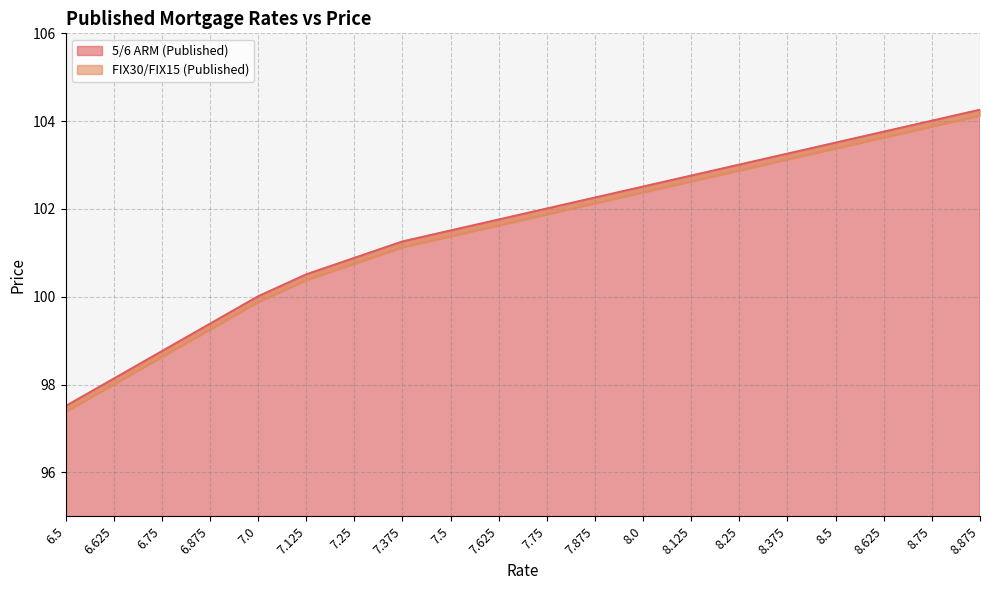

Reading right to left, list all the values displayed in this chart.

5/6 ARM (Published): 8.875=104.3	8.75=104.0	8.625=103.8	8.5=103.5	8.375=103.3	8.25=103.0	8.125=102.8	8.0=102.5	7.875=102.3	7.75=102.0	7.625=101.8	7.5=101.5	7.375=101.3	7.25=100.9	7.125=100.5	7.0=100.0	6.875=99.4	6.75=98.8	6.625=98.1	6.5=97.5
FIX30/FIX15 (Published): 8.875=104.1	8.75=103.9	8.625=103.6	8.5=103.4	8.375=103.1	8.25=102.9	8.125=102.6	8.0=102.4	7.875=102.1	7.75=101.9	7.625=101.6	7.5=101.4	7.375=101.1	7.25=100.8	7.125=100.4	7.0=99.9	6.875=99.2	6.75=98.6	6.625=98.0	6.5=97.4